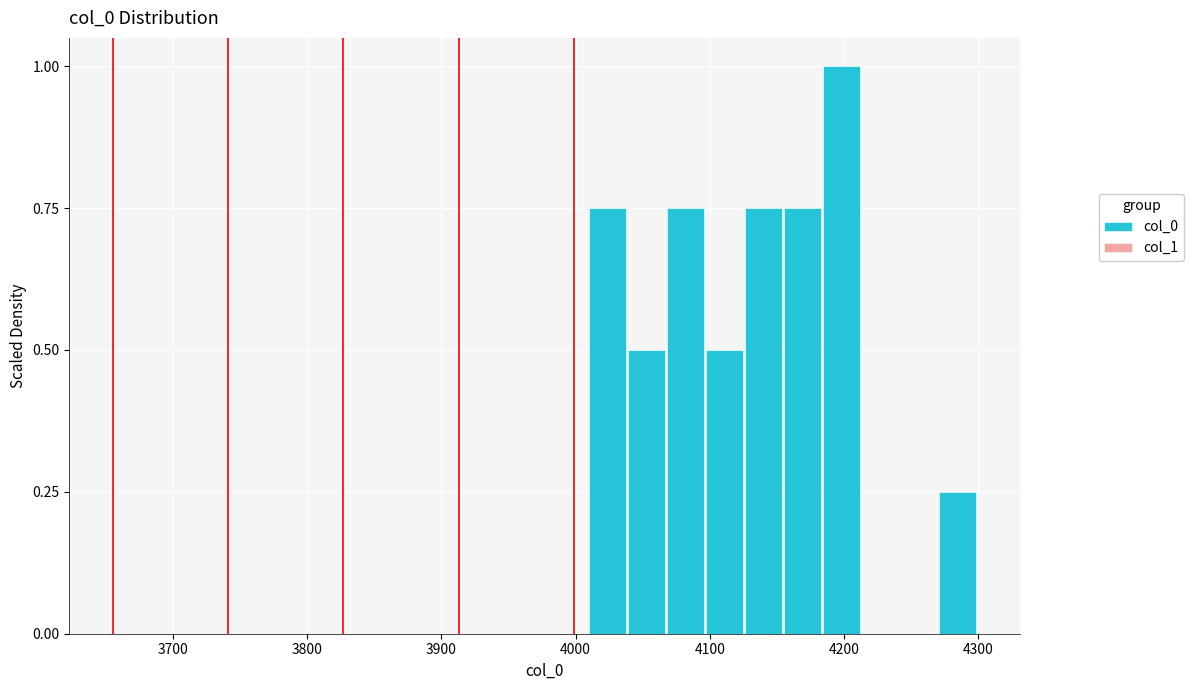

Around what value on the x-axis is the tallest bar? Give the approximate position of its centre, as read against the axis.

4200